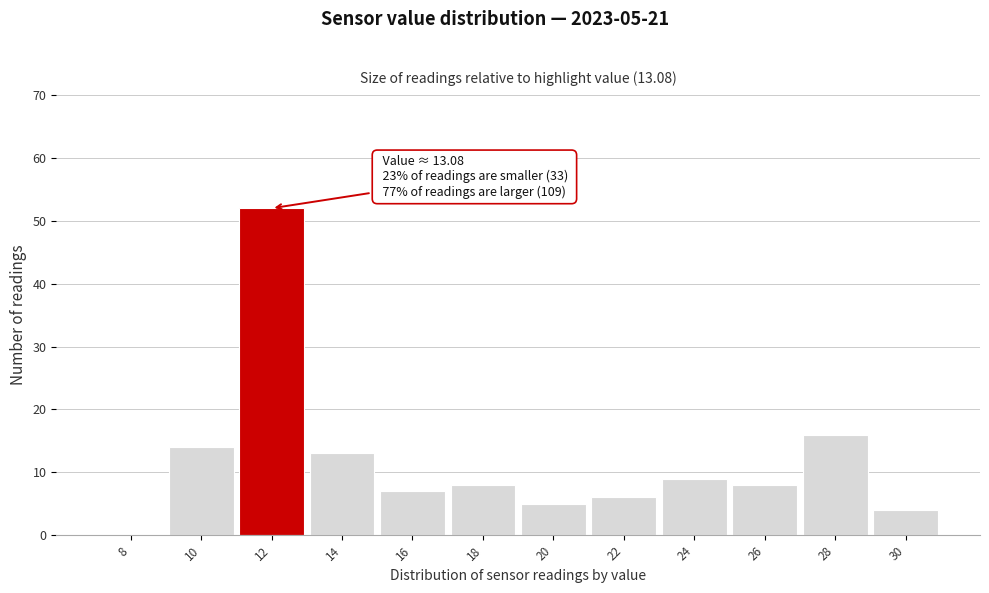

Reading left to right, list all the values displayed in this chart.

8=0	10=14	12=52	14=13	16=7	18=8	20=5	22=6	24=9	26=8	28=16	30=4